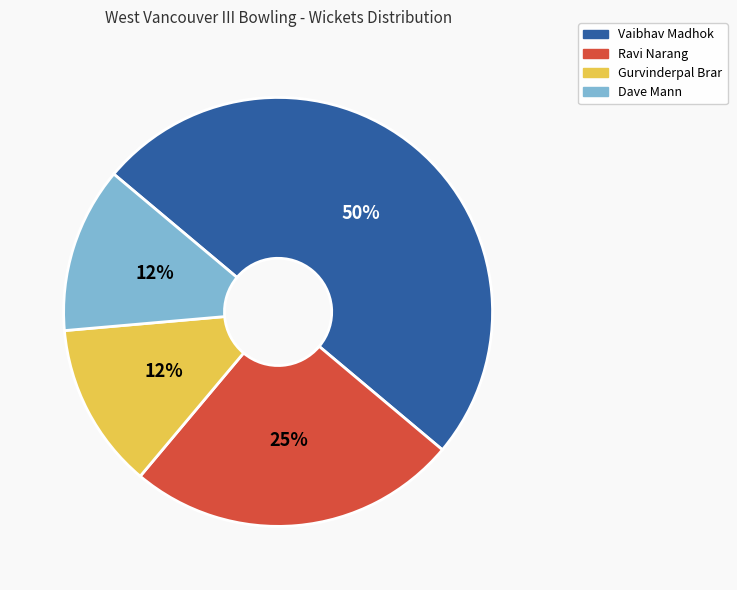

Which slice is the largest?

Vaibhav Madhok